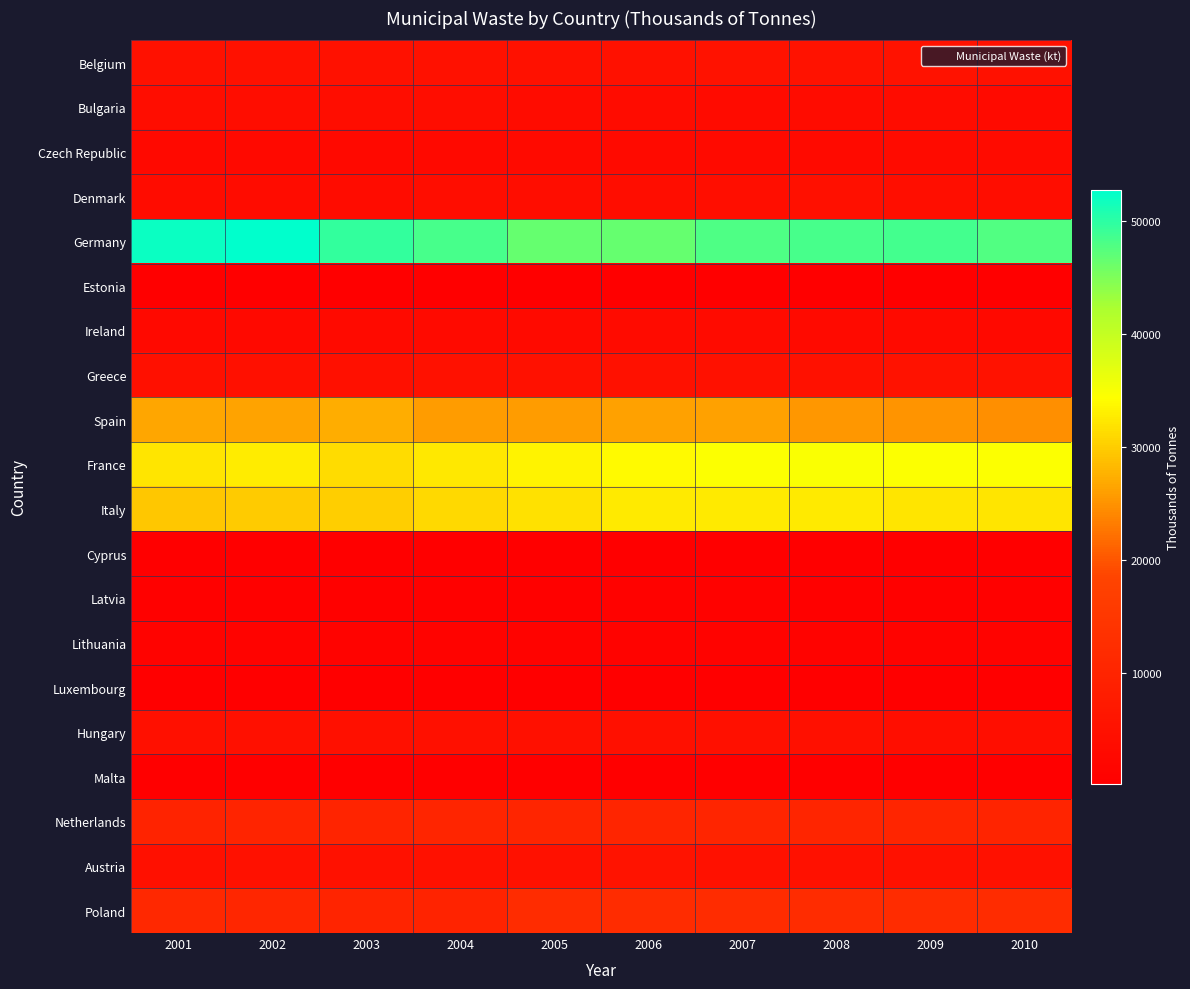

Reading left to right, what are all the values shown in this chart?

Belgium: 2001=4838	2002=5025	2003=4842	2004=5064	2005=5024	2006=5093	2007=5256	2008=5242	2009=5276	2010=5074
Bulgaria: 2001=4003	2002=3945	2003=3916	2004=3826	2005=3680	2006=3548	2007=3314	2008=3615	2009=3561	2010=3091
Czech Republic: 2001=2798	2002=2845	2003=2857	2004=2841	2005=2954	2006=3039	2007=3025	2008=3176	2009=3310	2010=3334
Denmark: 2001=3519	2002=3568	2003=3618	2004=3757	2005=3990	2006=4021	2007=4313	2008=4560	2009=4206	2010=3732
Germany: 2001=52075	2002=52772	2003=49622	2004=48434	2005=46555	2006=46426	2007=47887	2008=48367	2009=48466	2010=47691
Estonia: 2001=509	2002=553	2003=567	2004=606	2005=587	2006=536	2007=602	2008=524	2009=464	2010=417
Ireland: 2001=2704	2002=2720	2003=2918	2004=3001	2005=3041	2006=3385	2007=3398	2008=3224	2009=2953	2010=2846
Greece: 2001=4559	2002=4640	2003=4710	2004=4781	2005=4853	2006=4927	2007=5002	2008=5077	2009=5154	2010=5175
Spain: 2001=26616	2002=26404	2003=27270	2004=25746	2005=25683	2006=26209	2007=26154	2008=25317	2009=25108	2010=24664
France: 2001=32198	2002=32684	2003=31400	2004=32444	2005=33366	2006=33990	2007=34630	2008=34714	2009=34504	2010=34535
Italy: 2001=29409	2002=29864	2003=30034	2004=31150	2005=31664	2006=32508	2007=32542	2008=32467	2009=32110	2010=32090
Cyprus: 2001=490	2002=500	2003=518	2004=540	2005=553	2006=571	2007=587	2008=608	2009=620	2010=611
Latvia: 2001=713	2002=793	2003=695	2004=720	2005=716	2006=942	2007=861	2008=752	2009=753	2010=680
Lithuania: 2001=1313	2002=1395	2003=1328	2004=1260	2005=1287	2006=1326	2007=1354	2008=1369	2009=1206	2010=1253
Luxembourg: 2001=285	2002=291	2003=306	2004=311	2005=313	2006=323	2007=333	2008=341	2009=338	2010=344
Hungary: 2001=4603	2002=4646	2003=4700	2004=4592	2005=4646	2006=4711	2007=4594	2008=4553	2009=4312	2010=4129
Malta: 2001=212	2002=214	2003=231	2004=250	2005=251	2006=253	2007=266	2008=276	2009=268	2010=246
Netherlands: 2001=9830	2002=10019	2003=9885	2004=10161	2005=10178	2006=10164	2007=10311	2008=10258	2009=10123	2010=9887
Austria: 2001=4634	2002=4914	2003=4932	2004=5047	2005=5084	2006=5396	2007=4951	2008=4997	2009=4941	2010=4960
Poland: 2001=11109	2002=10509	2003=9925	2004=9759	2005=12169	2006=12234	2007=12264	2008=12194	2009=12053	2010=12038